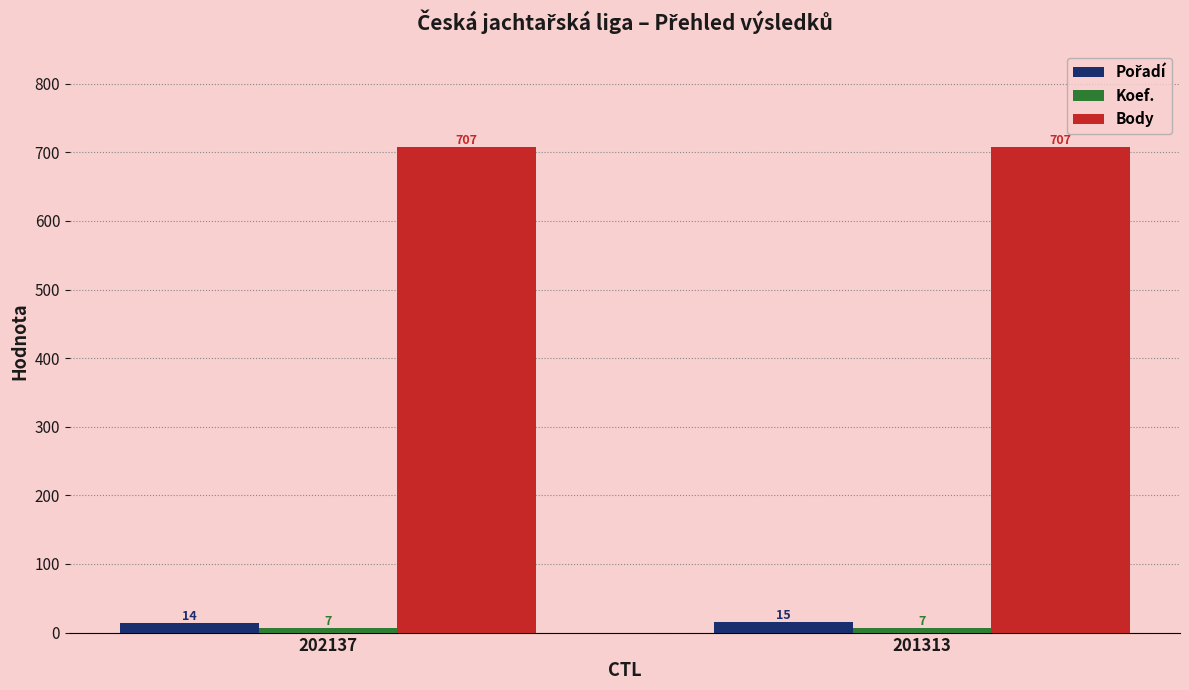

The Body series shows 707 at 202137. True or false?

True